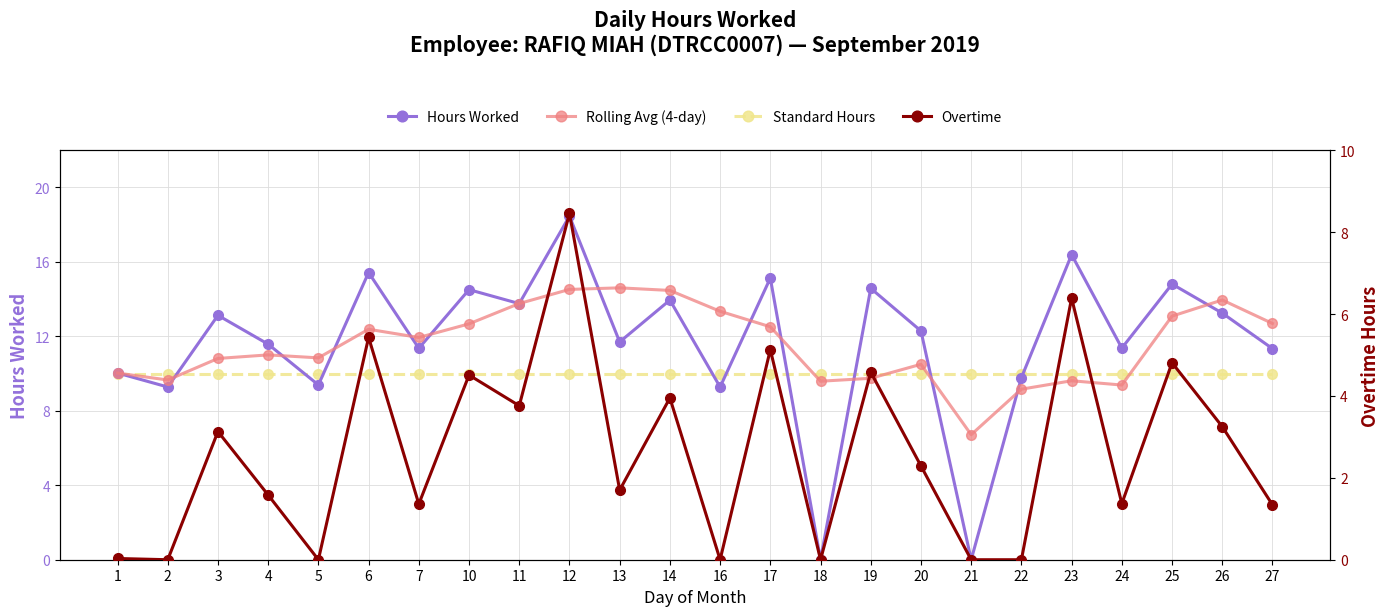

After their last crossing, which series has the higher values: Rolling Avg (4-day) or Hours Worked?

Rolling Avg (4-day)